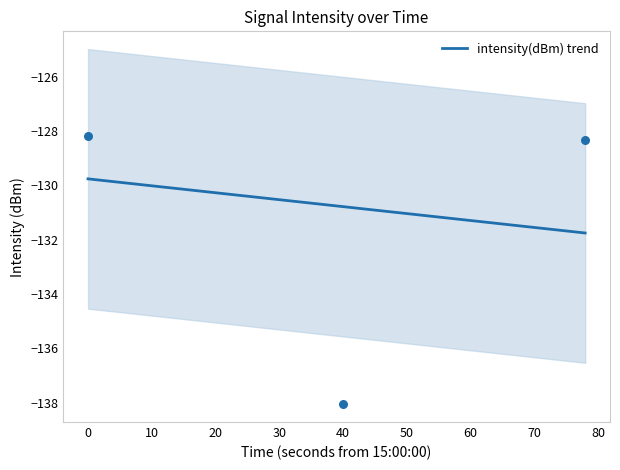

What is the lowest value of the intensity(dBm) trend series?

-131.7